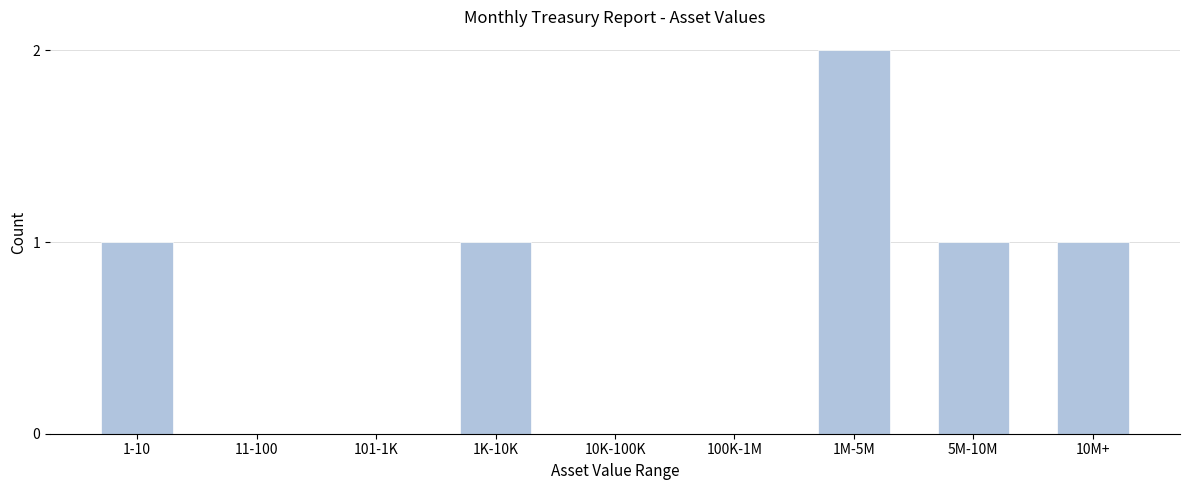

Reading right to left, what are all the values shown in this chart?

10M+=1	5M-10M=1	1M-5M=2	100K-1M=0	10K-100K=0	1K-10K=1	101-1K=0	11-100=0	1-10=1